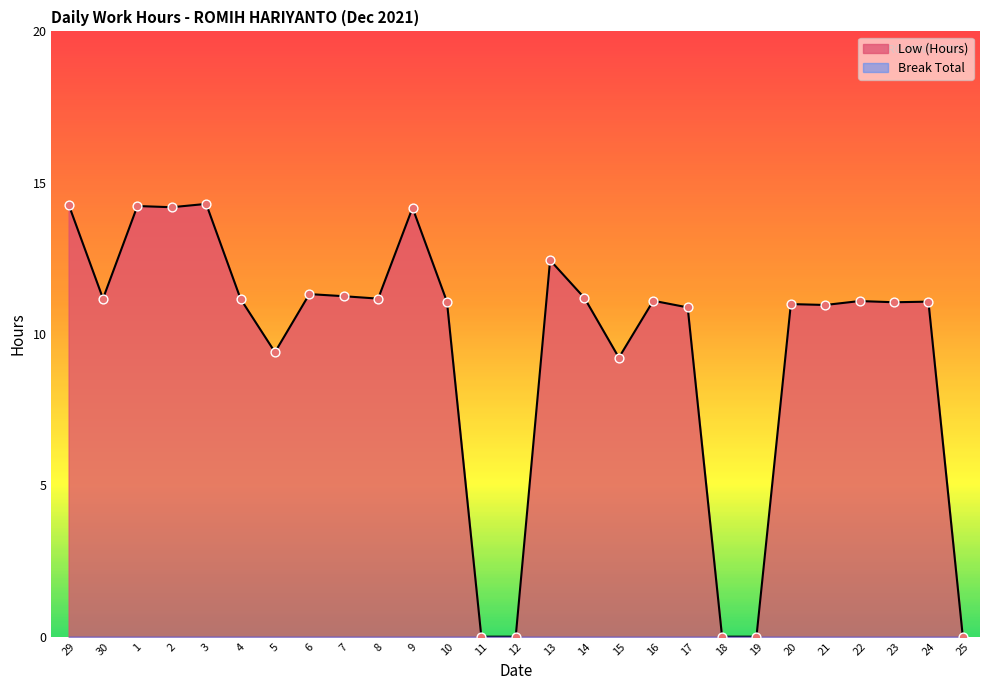

Approximately how many times larger is the value at 2 compared to 13?

1.1